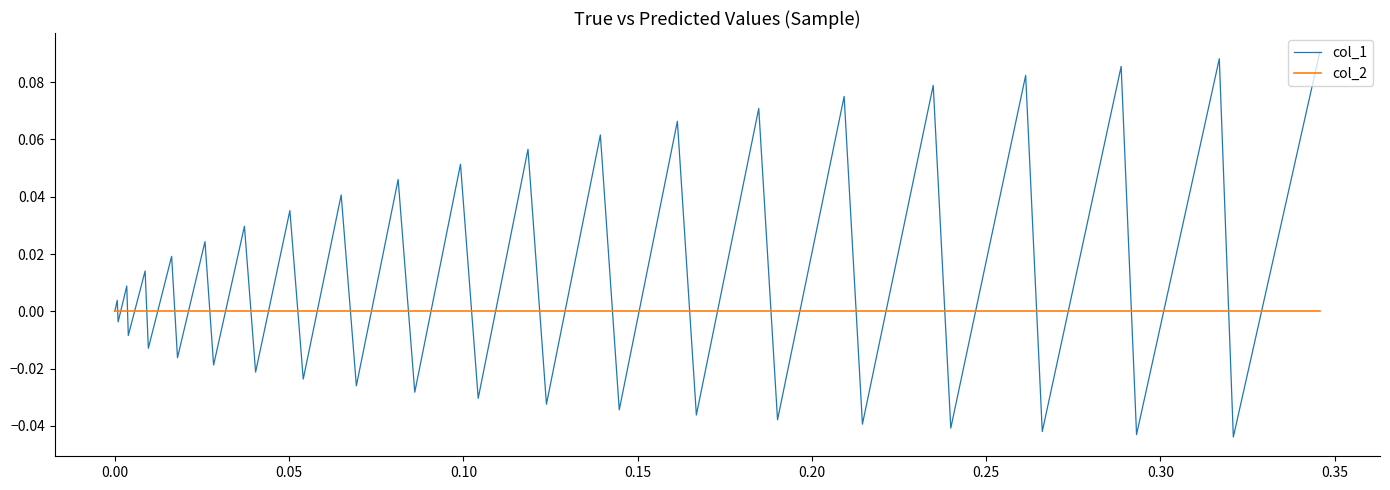

Which series has the widest spread of values?

col_1